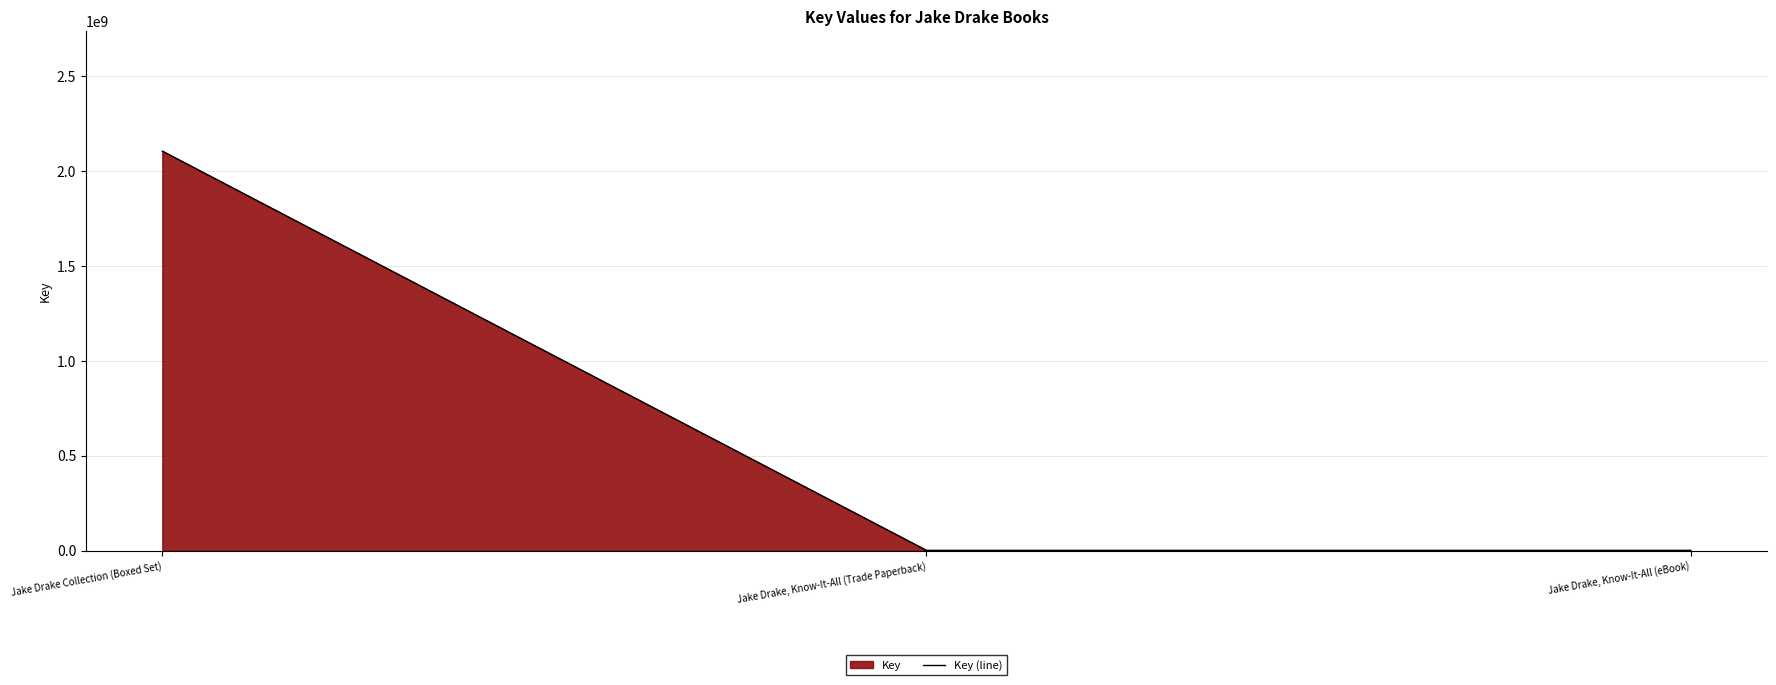

What is the label of the 3rd point from the right?

Jake Drake Collection (Boxed Set)